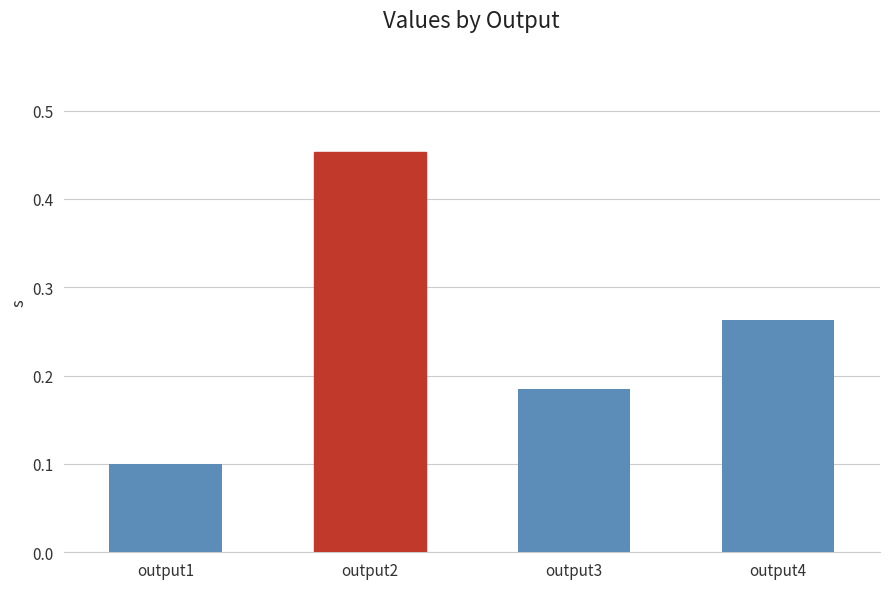

At which category does the chart reach its minimum across all series?

output1